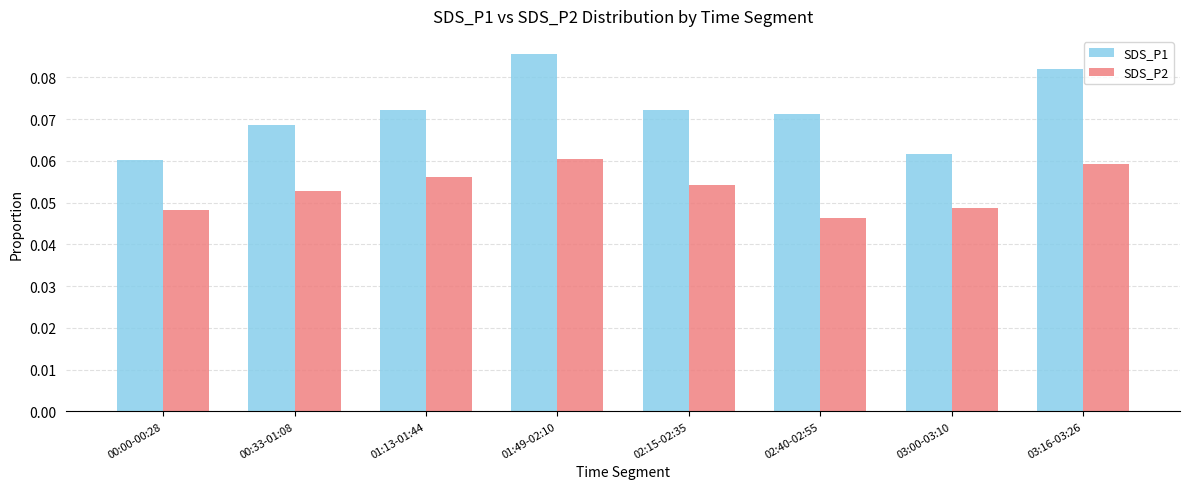

At which label is SDS_P2 closest to 0?

02:40-02:55